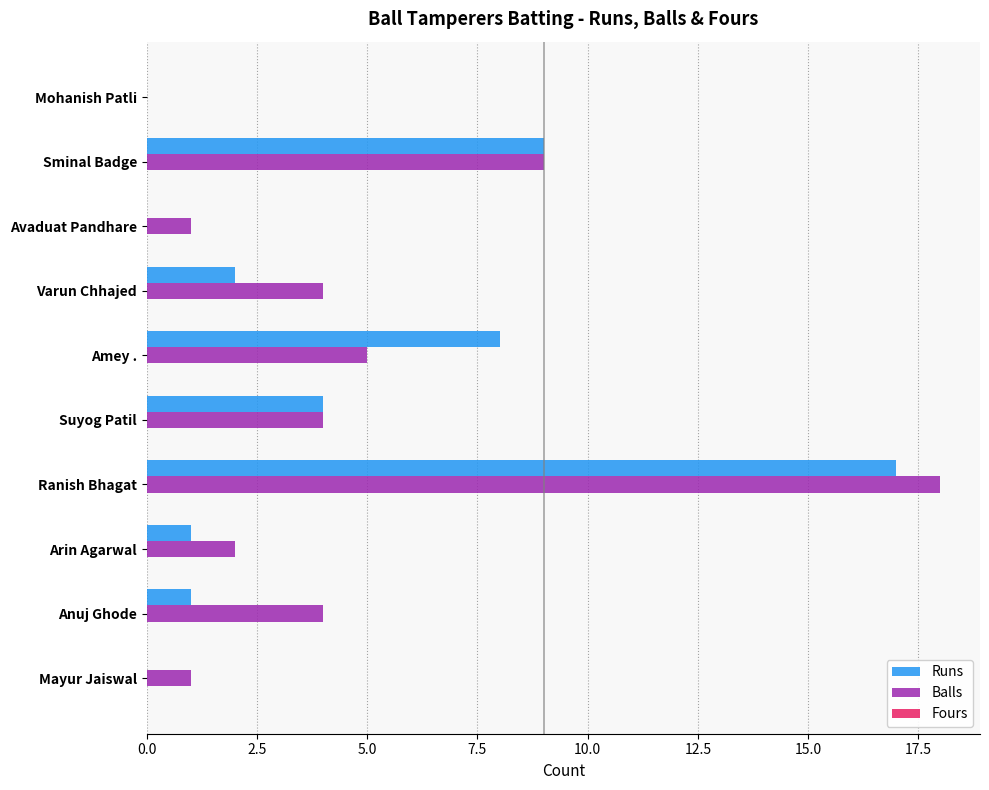

At which category is the sum across all series the highest?

Ranish Bhagat